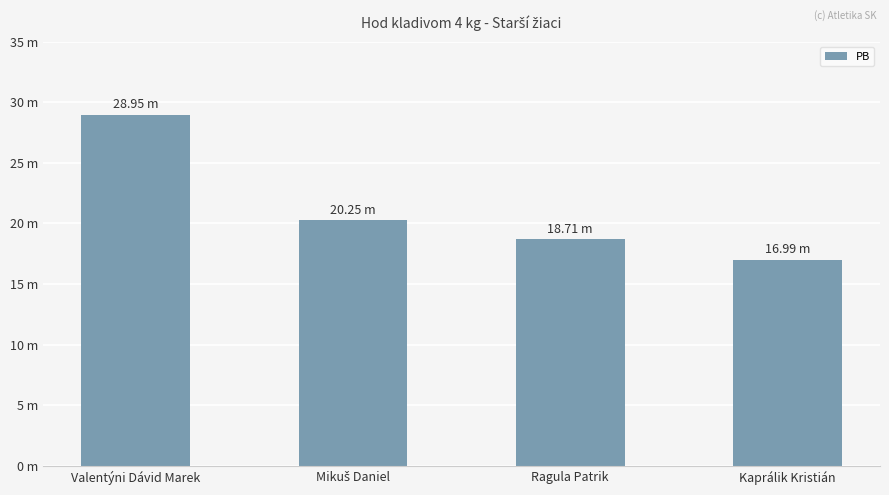

List the labels in order of value, smallest first.

Kaprálik Kristián, Ragula Patrik, Mikuš Daniel, Valentýni Dávid Marek